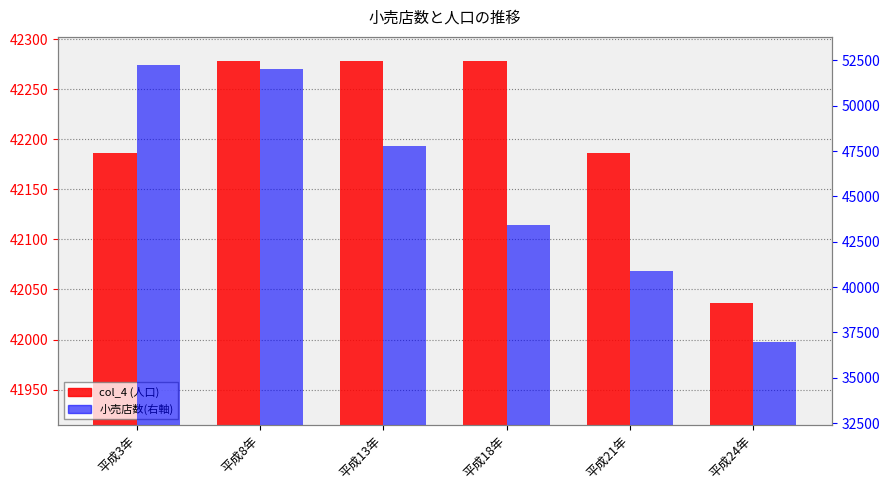

How many bars are there in each group?

2